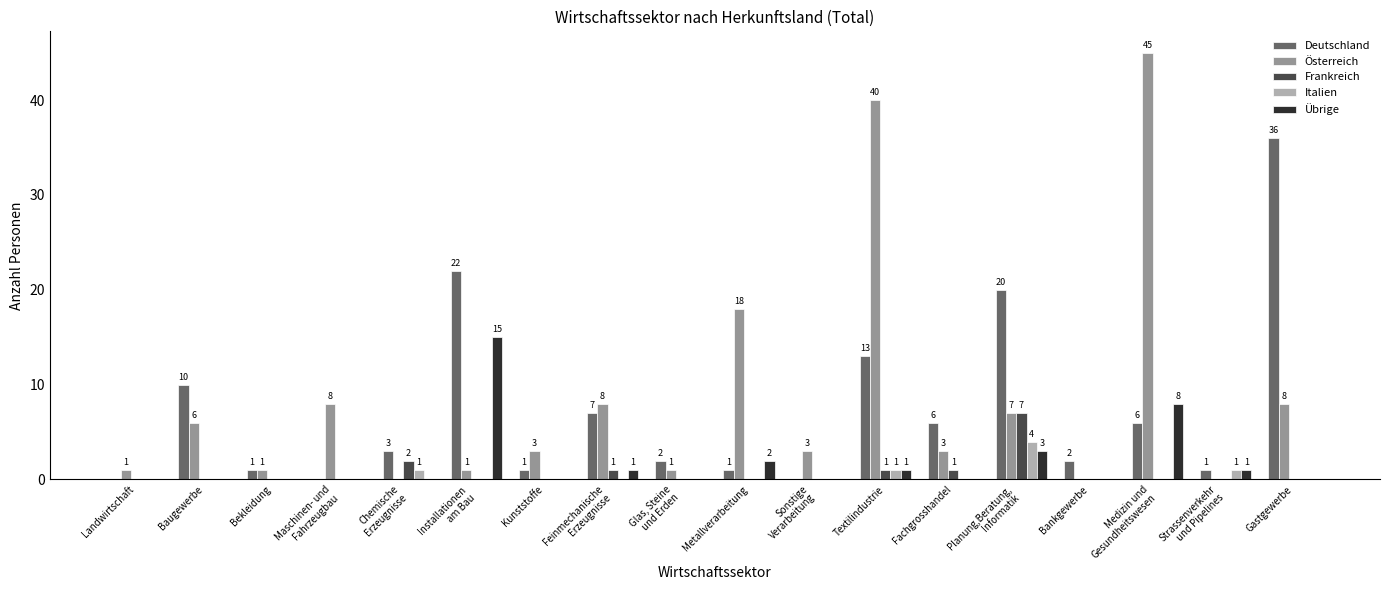

How many data points in Italien are above 0?

4